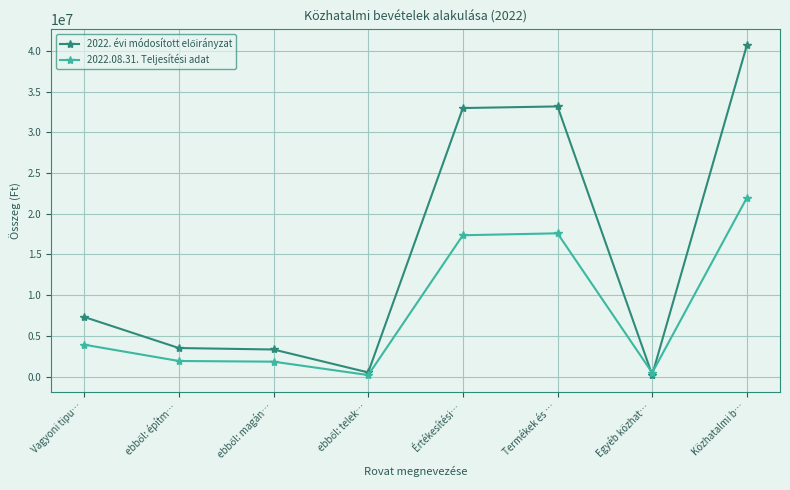

The value of 2022.08.31. Teljesítési adat at Termékek és … is 6556473. True or false?

False